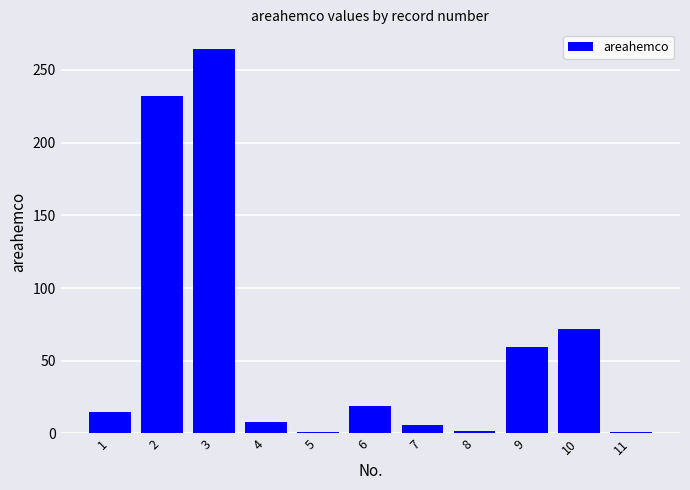

What is the greatest value displayed?

264.7